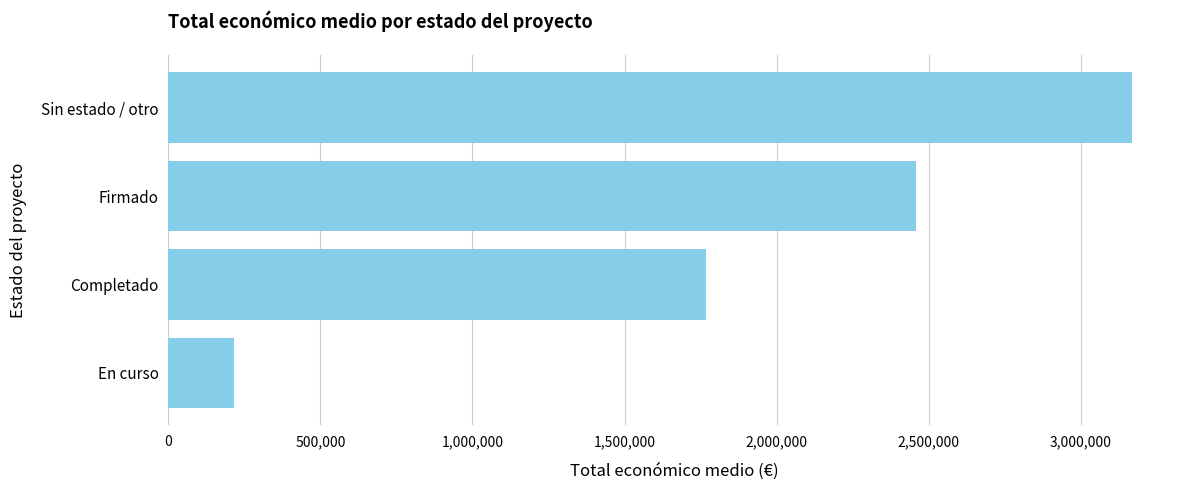

What is the smallest value displayed?

216193.3